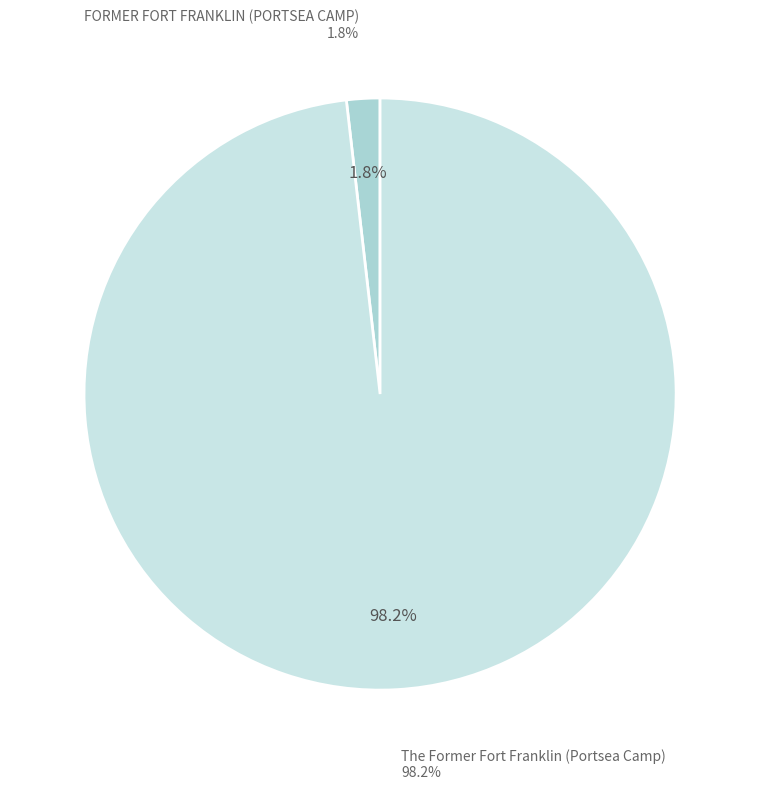

Which category accounts for the majority?

The Former Fort Franklin (Portsea Camp)